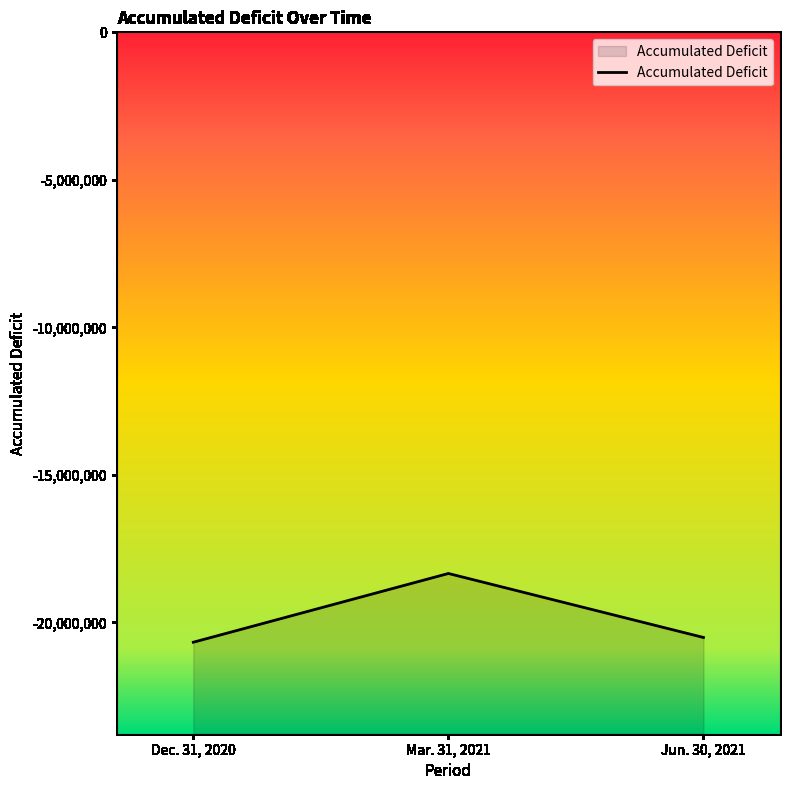

What is the sum of all values?

-59518369